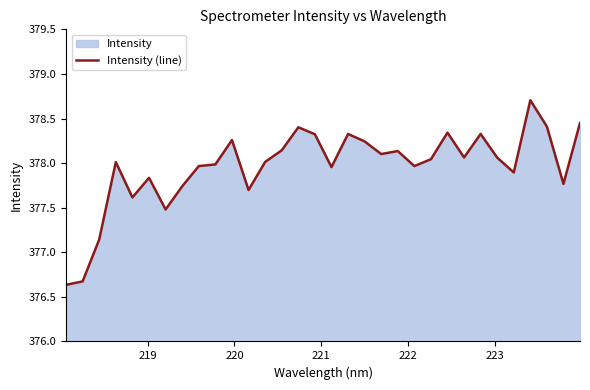

True or false: there are more than 1 points higher than both neighbors.

True